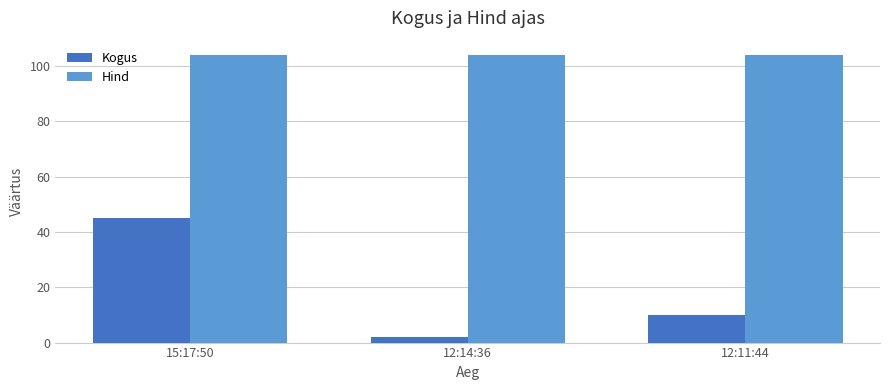

What is the value of the Kogus bar at the 1st from the left?

45